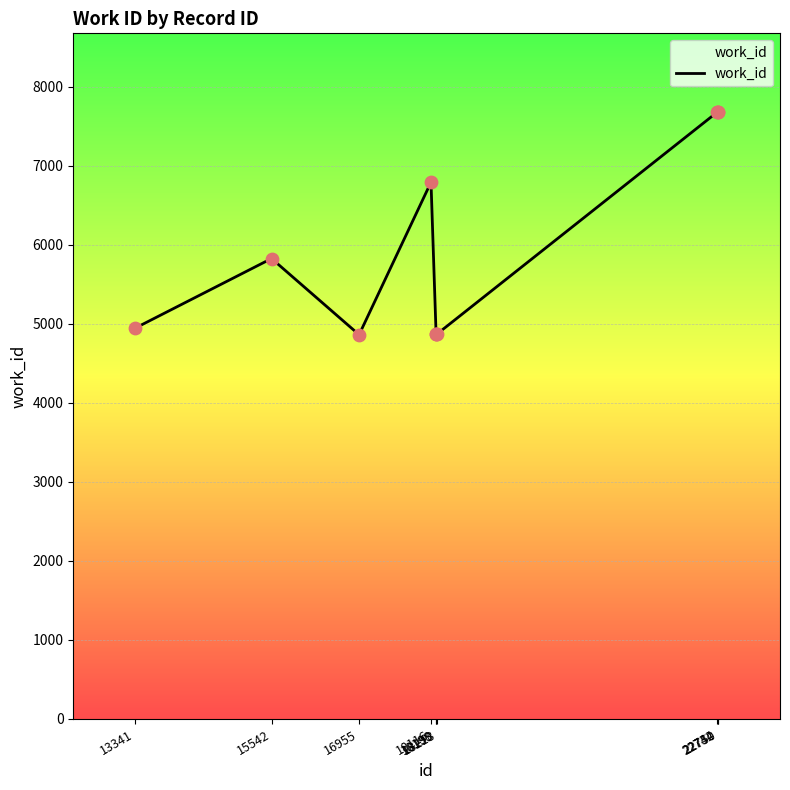

What is the change in value from 16955 to 22732?

+2813